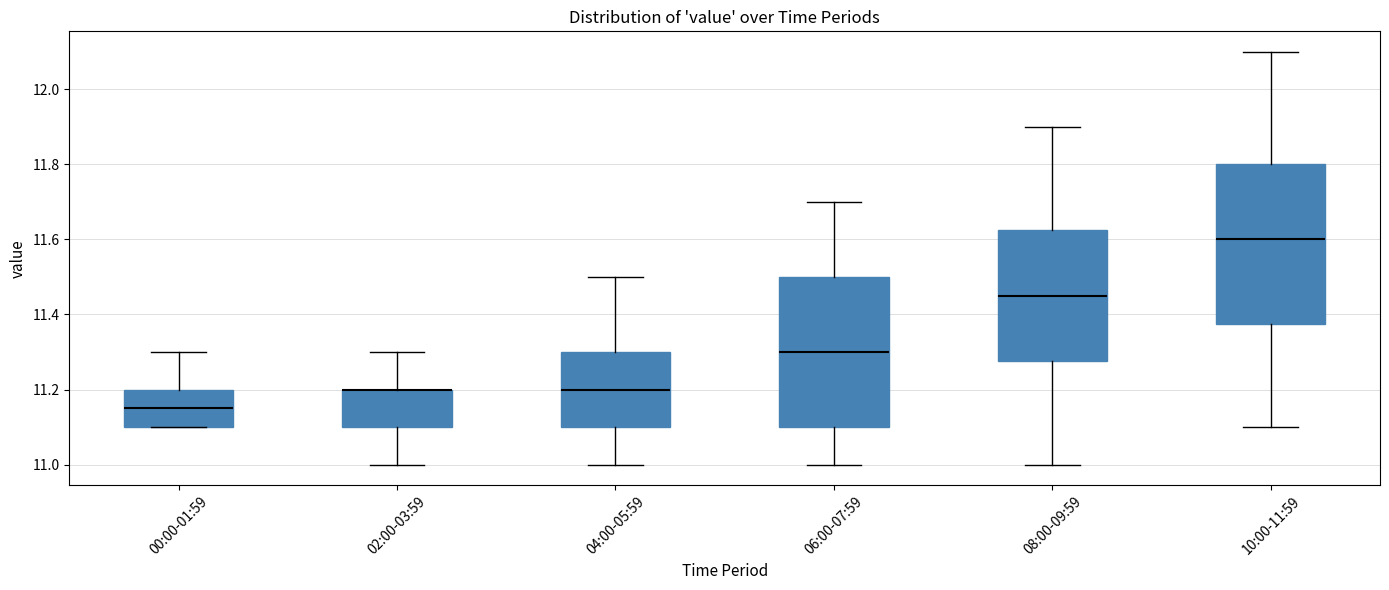

Where does the upper whisker of the box for 08:00-09:59 end on the y-axis? The values are not printed on the chart, so give them approximately, as read against the axis.

11.90